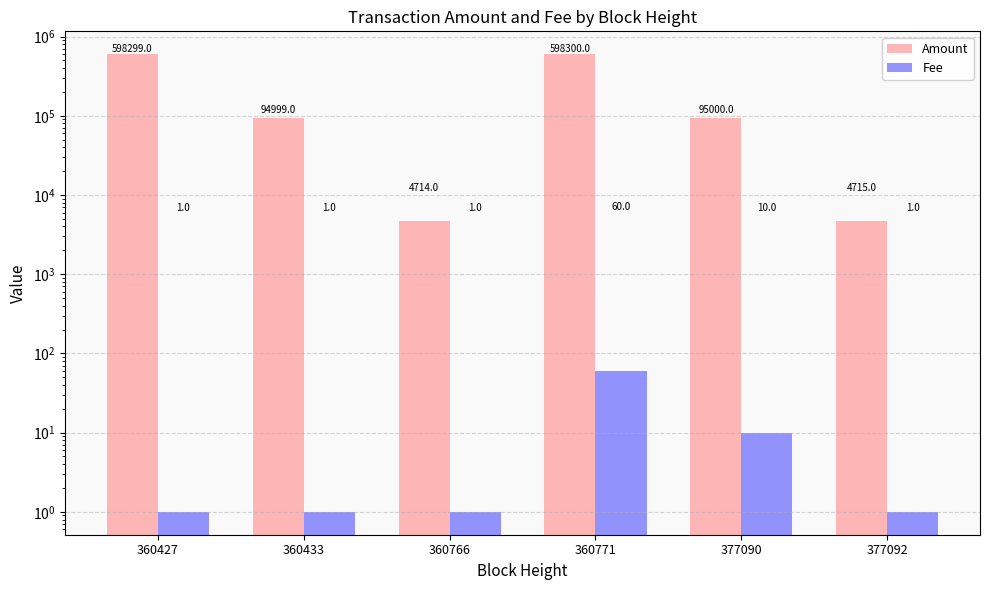

Are the bars horizontal?

No